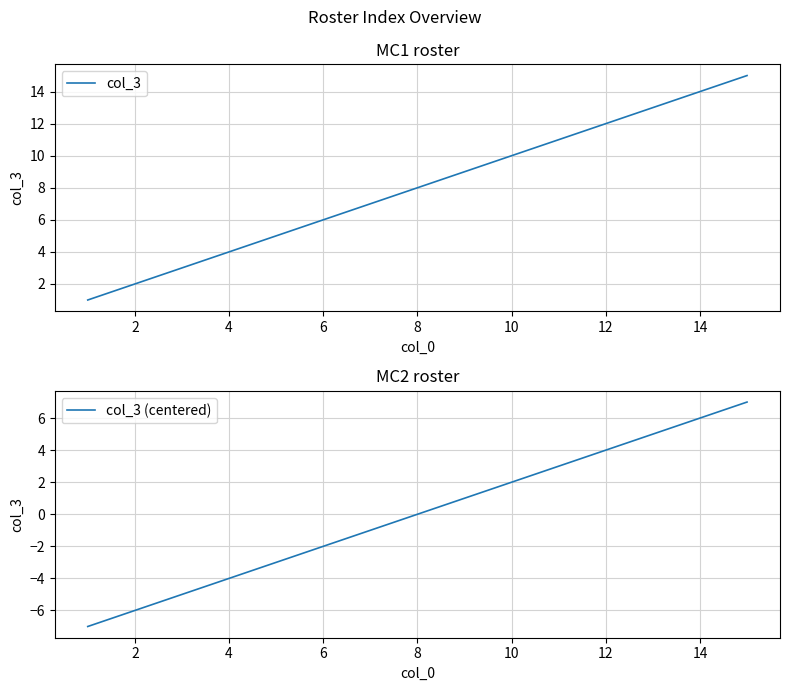

What is the minimum value for col_3 (centered)?

-7